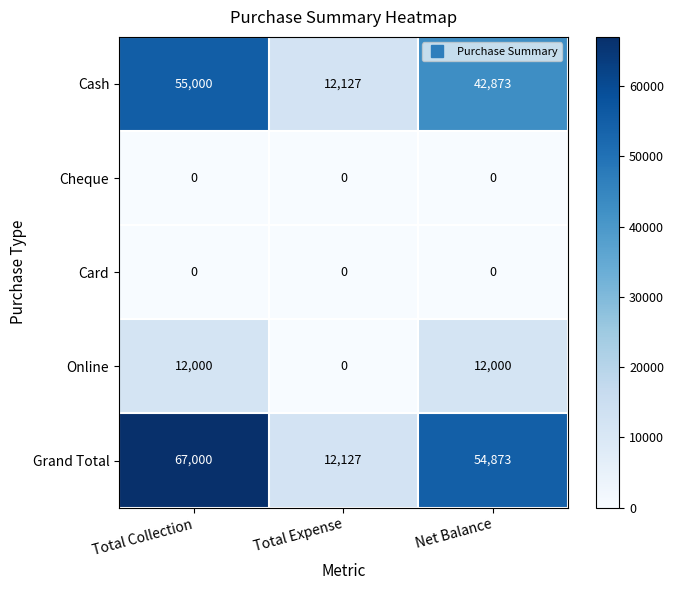

How many series are shown in this chart?

5